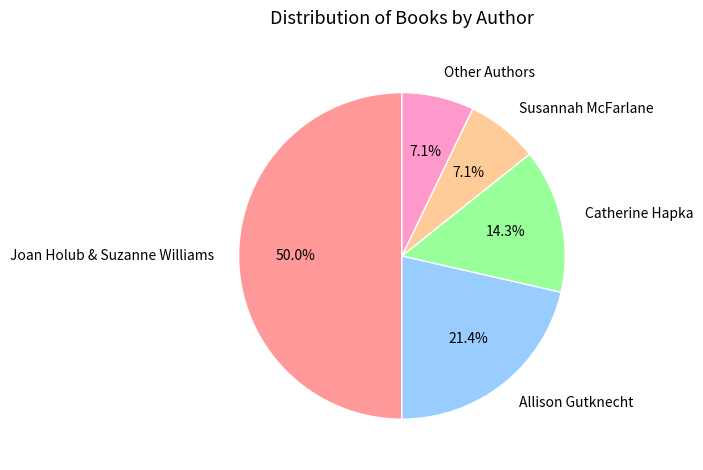

Combined, do Catherine Hapka and Susannah McFarlane account for over 50%?

No